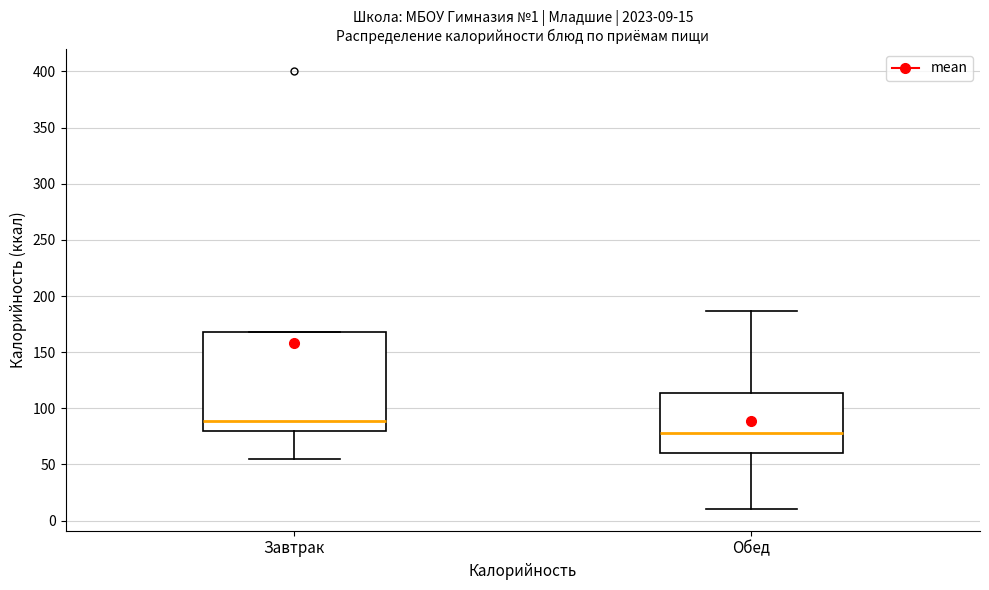

Which box is the tallest, from its lower edge to its upper edge?

Завтрак